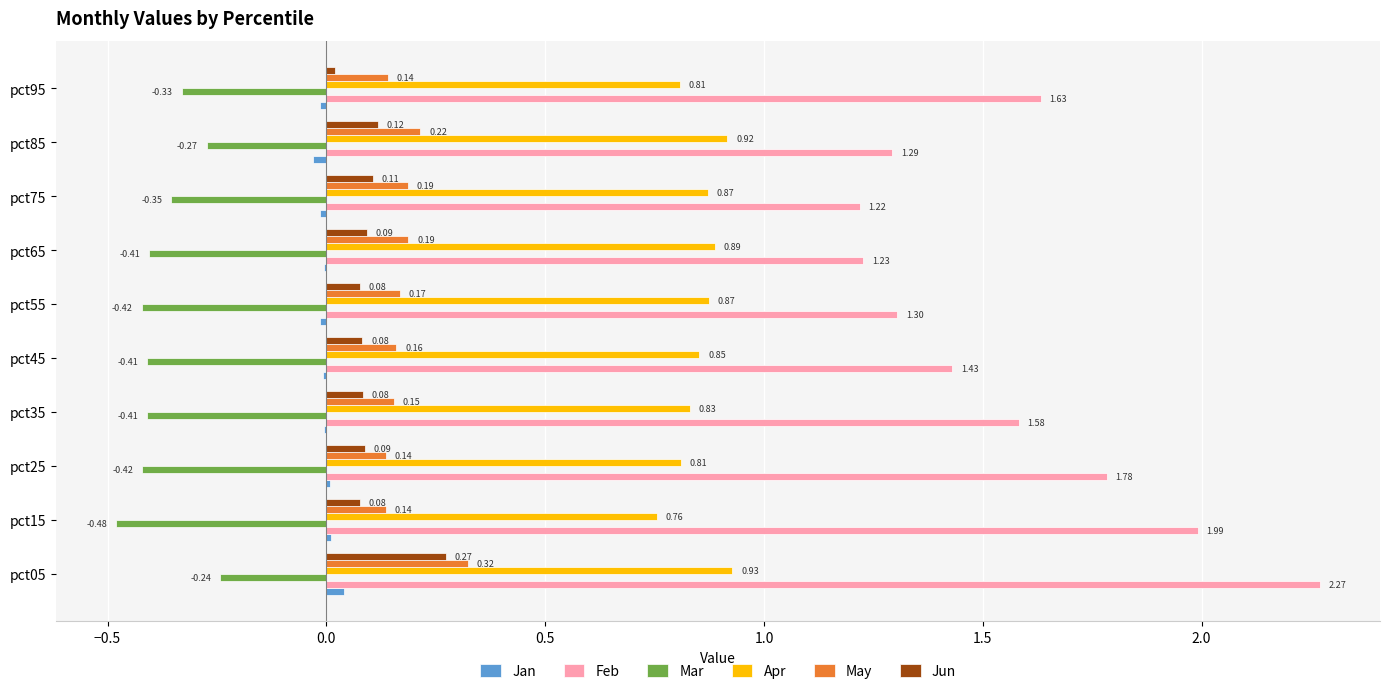

Between pct25 and pct85, which series saw the biggest shift?

Feb